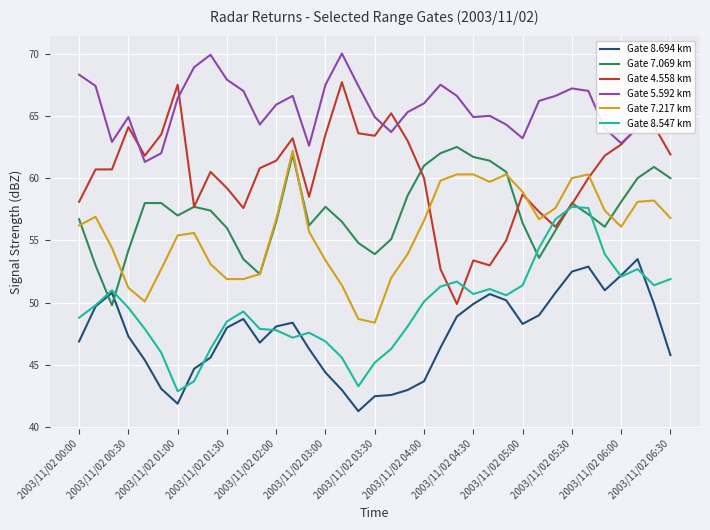

True or false: Gate 7.217 km and Gate 5.592 km cross at least once.

False